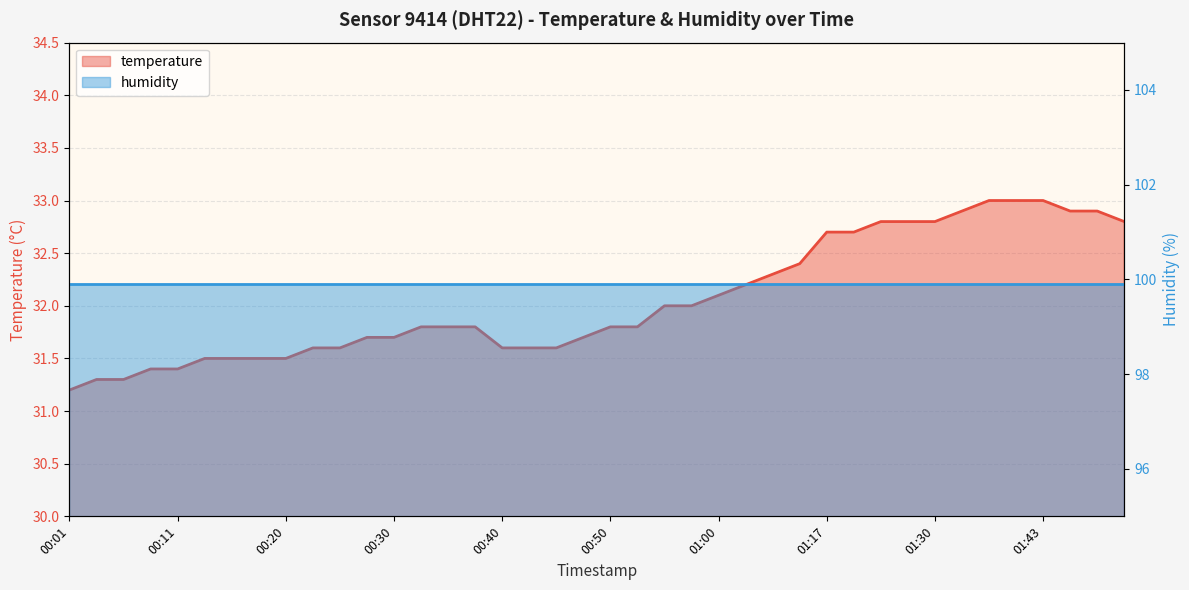

What is the label of the 2nd point from the left?

00:03